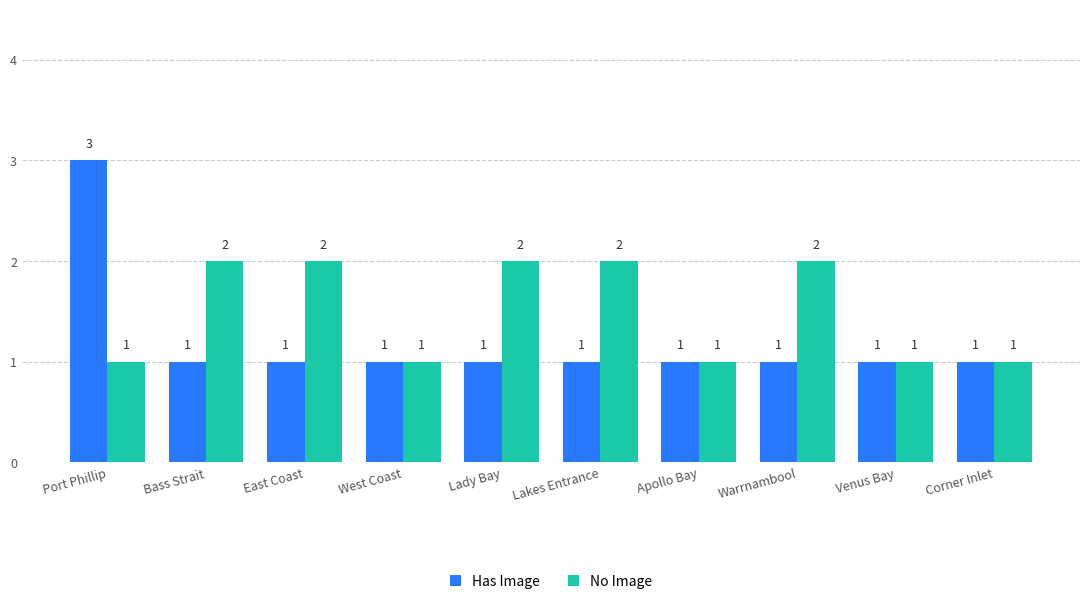

What is the sum of the No Image values at Lakes Entrance and Venus Bay?

3